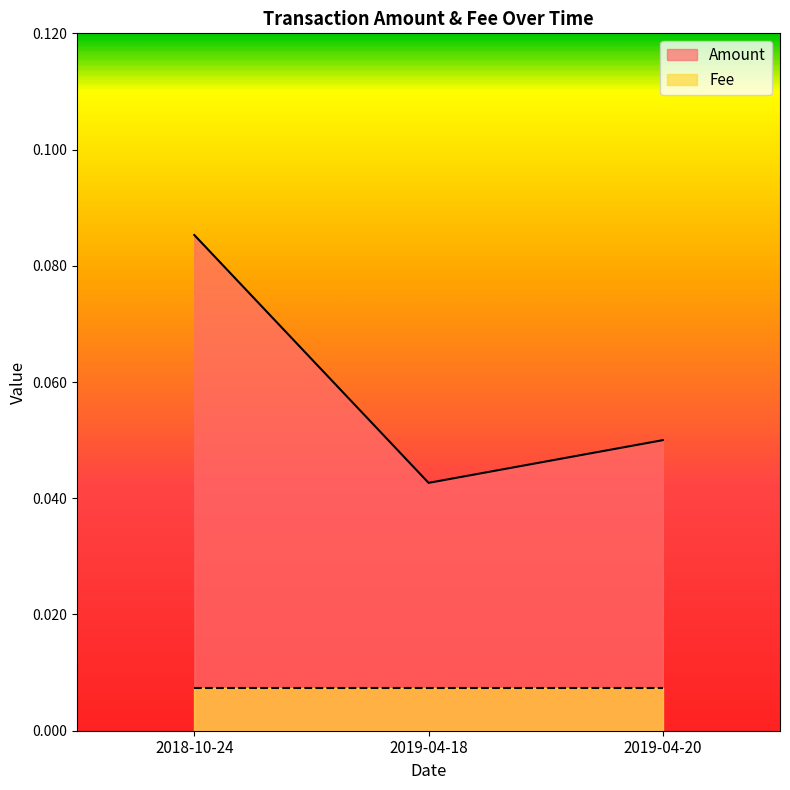

Reading left to right, list all the values displayed in this chart.

0.1	0.0	0.1